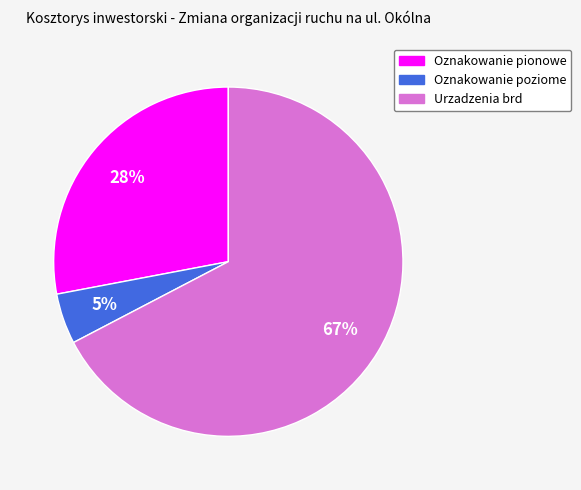

To the nearest percent, what is the difference between the Oznakowanie poziome and Oznakowanie pionowe slice percentages?

23%